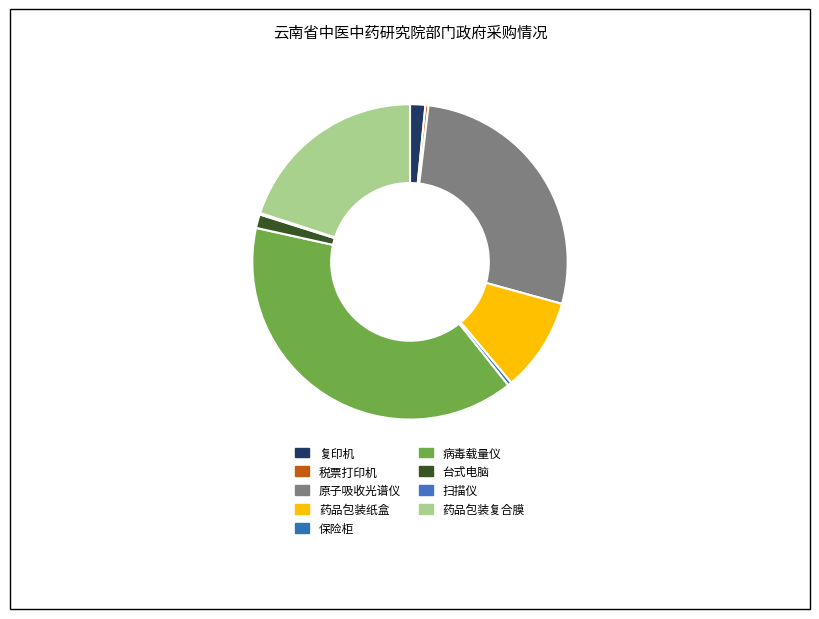

Is there a majority slice in this chart?

No